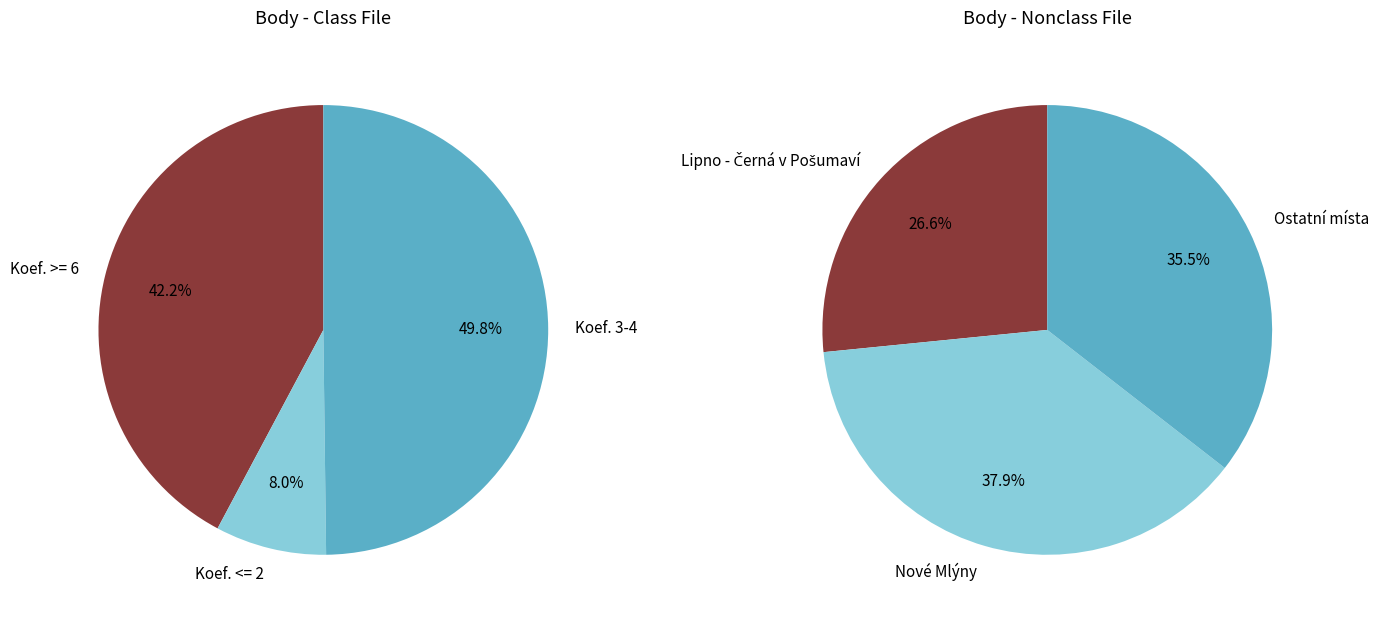

Which category has the biggest portion of the pie?

Nové Mlýny